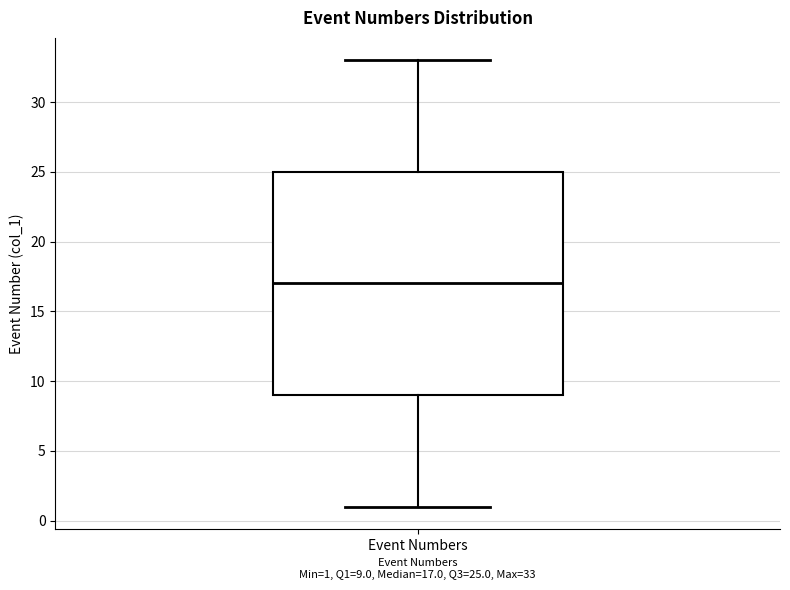

Where does the median line of the box for Event Numbers sit on the y-axis? The values are not printed on the chart, so give them approximately, as read against the axis.

17